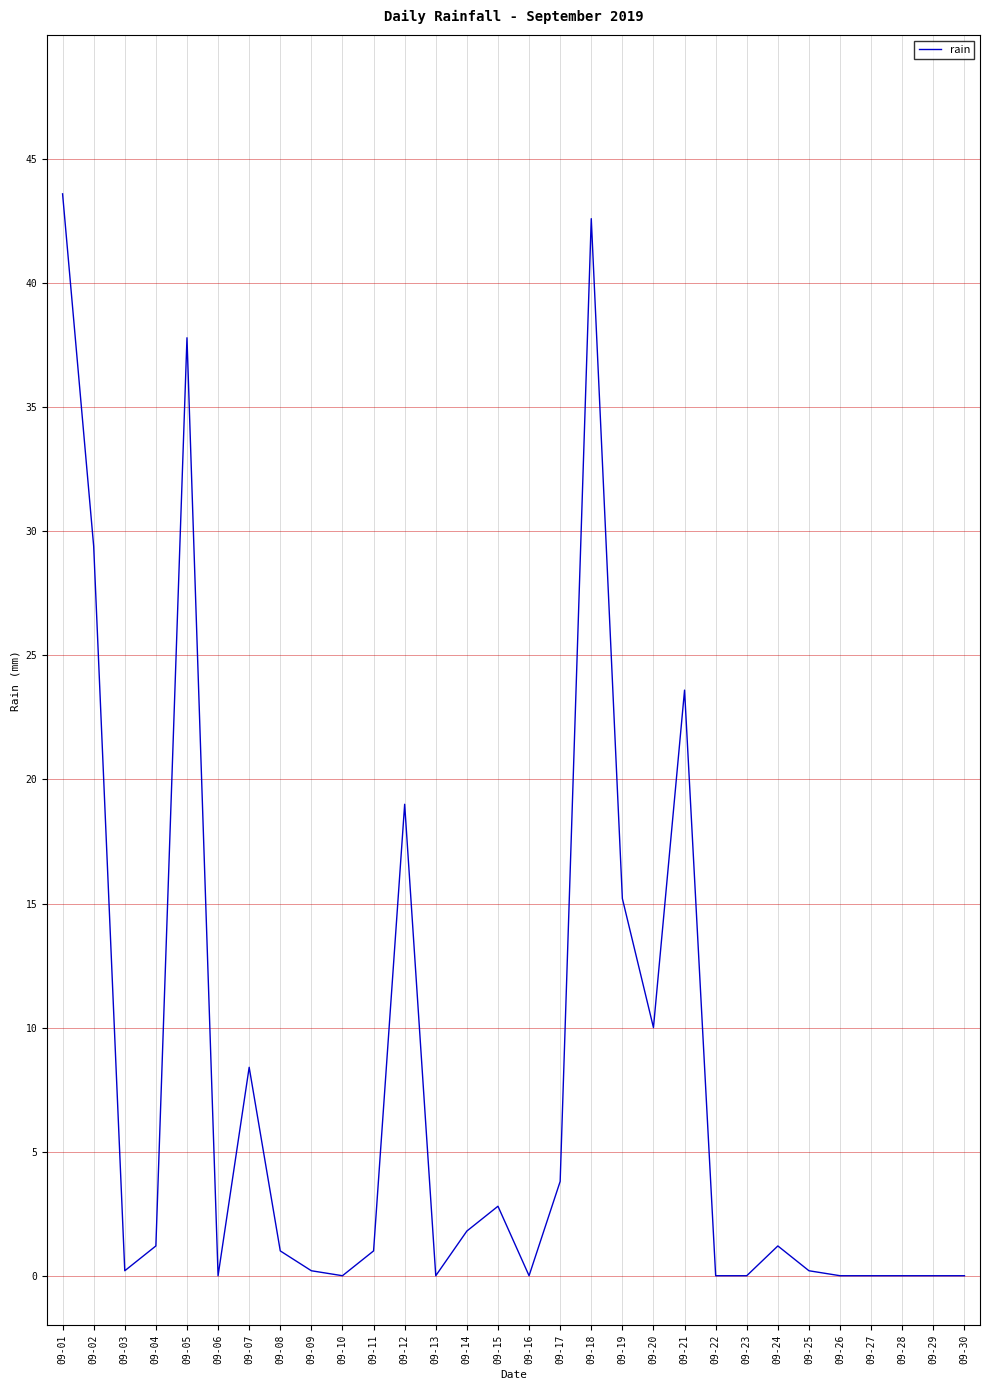

What is the difference between the second highest and second lowest values?

42.6